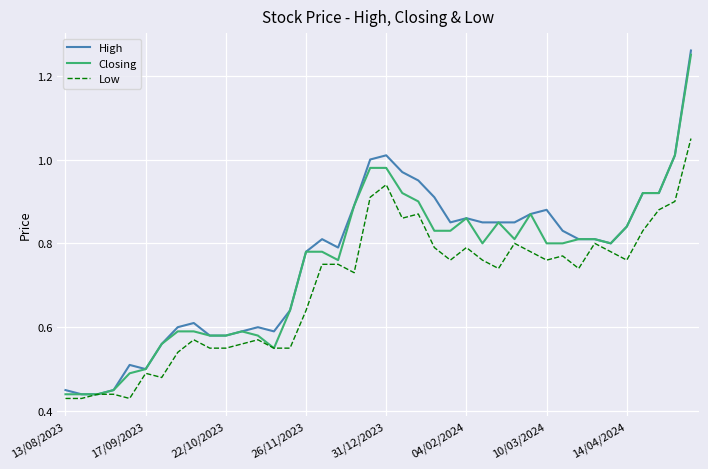

Which series has the widest spread of values?

High